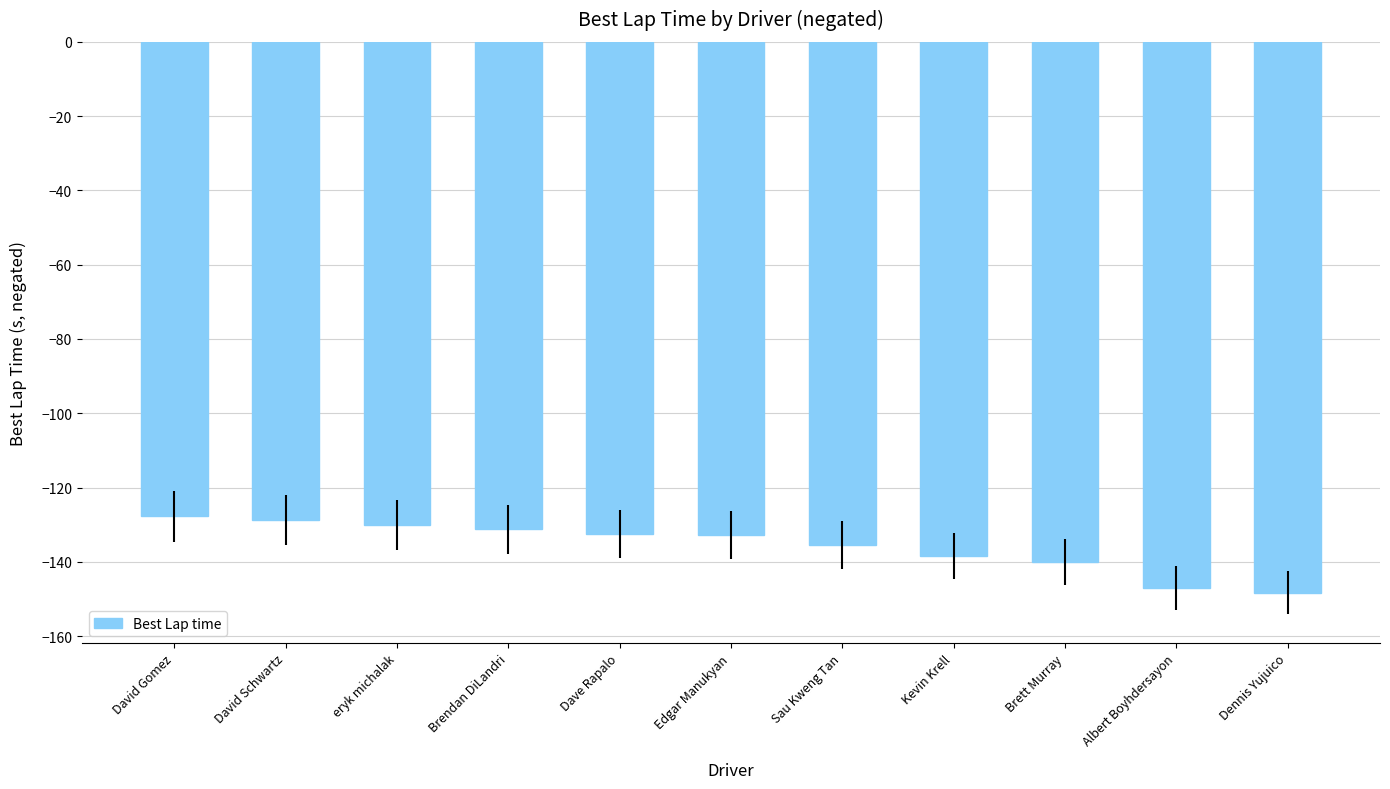

What is the label of the 10th bar from the right?

David Schwartz